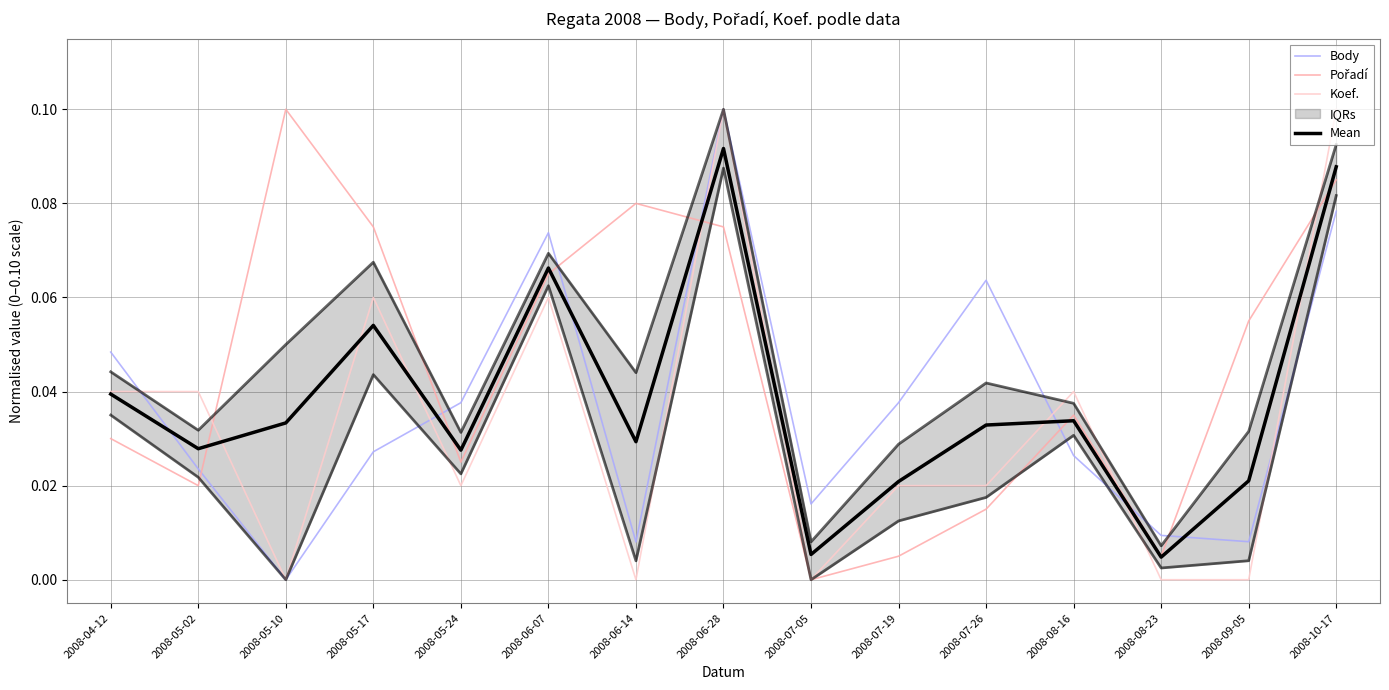

Reading left to right, what are all the values shown in this chart?

Body: 2008-04-12=0.0	2008-05-02=0.0	2008-05-10=0.0	2008-05-17=0.0	2008-05-24=0.0	2008-06-07=0.1	2008-06-14=0.0	2008-06-28=0.1	2008-07-05=0.0	2008-07-19=0.0	2008-07-26=0.1	2008-08-16=0.0	2008-08-23=0.0	2008-09-05=0.0	2008-10-17=0.1
Pořadí: 2008-04-12=0.0	2008-05-02=0.0	2008-05-10=0.1	2008-05-17=0.1	2008-05-24=0.0	2008-06-07=0.1	2008-06-14=0.1	2008-06-28=0.1	2008-07-05=0.0	2008-07-19=0.0	2008-07-26=0.0	2008-08-16=0.0	2008-08-23=0.0	2008-09-05=0.1	2008-10-17=0.1
Koef.: 2008-04-12=0.0	2008-05-02=0.0	2008-05-10=0.0	2008-05-17=0.1	2008-05-24=0.0	2008-06-07=0.1	2008-06-14=0.0	2008-06-28=0.1	2008-07-05=0.0	2008-07-19=0.0	2008-07-26=0.0	2008-08-16=0.0	2008-08-23=0.0	2008-09-05=0.0	2008-10-17=0.1
Mean: 2008-04-12=0.0	2008-05-02=0.0	2008-05-10=0.0	2008-05-17=0.1	2008-05-24=0.0	2008-06-07=0.1	2008-06-14=0.0	2008-06-28=0.1	2008-07-05=0.0	2008-07-19=0.0	2008-07-26=0.0	2008-08-16=0.0	2008-08-23=0.0	2008-09-05=0.0	2008-10-17=0.1